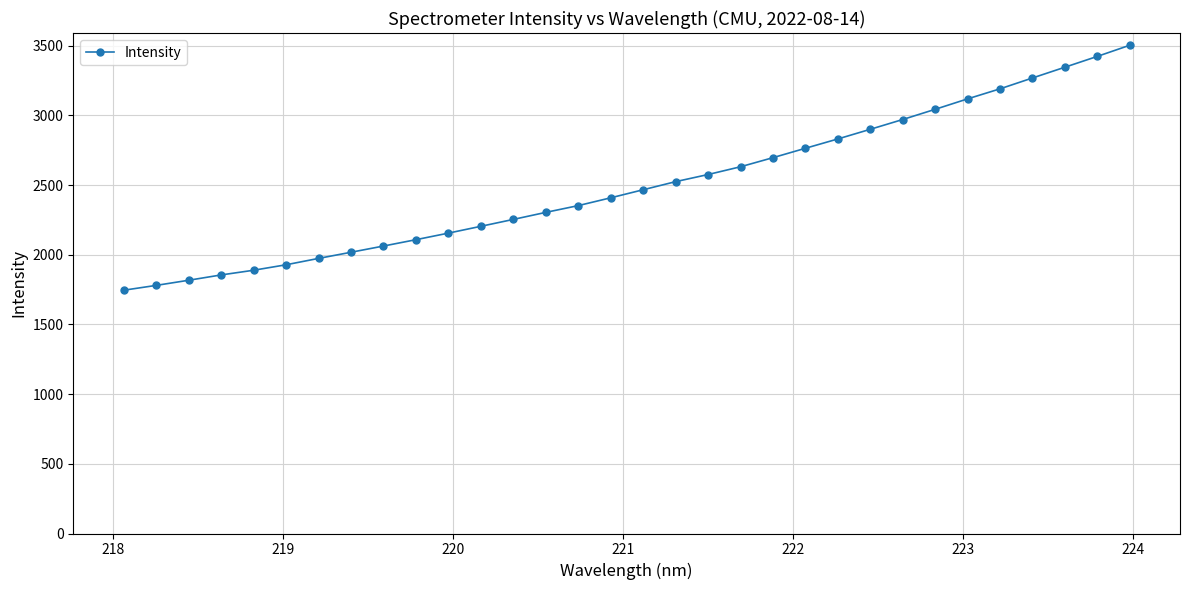

What is the maximum value shown in the chart?

3503.7